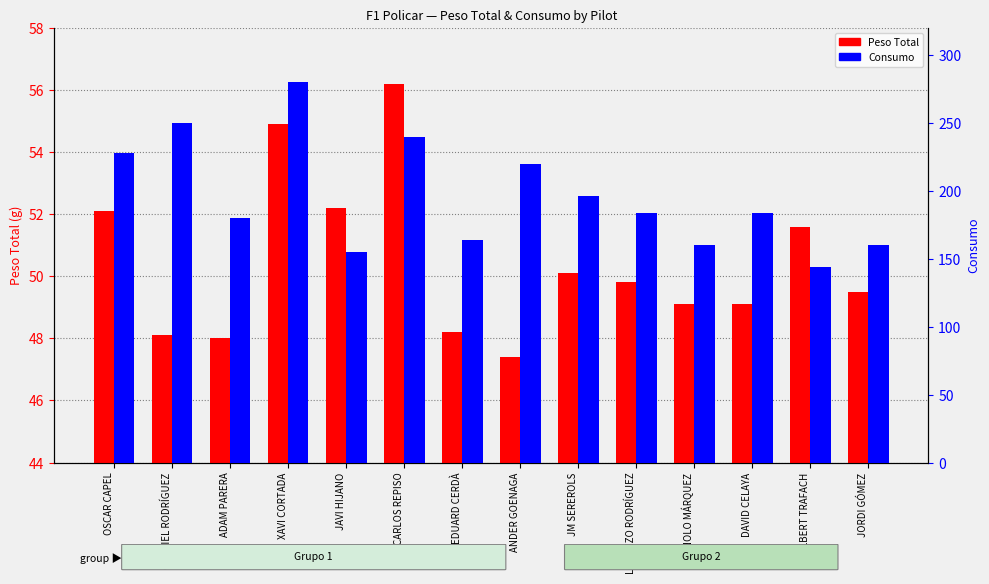

Reading left to right, list all the values displayed in this chart.

Peso Total: OSCAR CAPEL=52.1	GABRIEL RODRÍGUEZ=48.1	ADAM PARERA=48.0	XAVI CORTADA=54.9	JAVI HIJANO=52.2	CARLOS REPISO=56.2	EDUARD CERDÀ=48.2	ANDER GOENAGA=47.4	JM SEREROLS=50.1	LORENZO RODRÍGUEZ=49.8	MANOLO MÁRQUEZ=49.1	DAVID CELAYA=49.1	ALBERT TRAFACH=51.6	JORDI GÓMEZ=49.5
Consumo: OSCAR CAPEL=228.0	GABRIEL RODRÍGUEZ=250.0	ADAM PARERA=180.0	XAVI CORTADA=280.0	JAVI HIJANO=155.0	CARLOS REPISO=240.0	EDUARD CERDÀ=164.0	ANDER GOENAGA=220.0	JM SEREROLS=196.0	LORENZO RODRÍGUEZ=184.0	MANOLO MÁRQUEZ=160.0	DAVID CELAYA=184.0	ALBERT TRAFACH=144.0	JORDI GÓMEZ=160.0